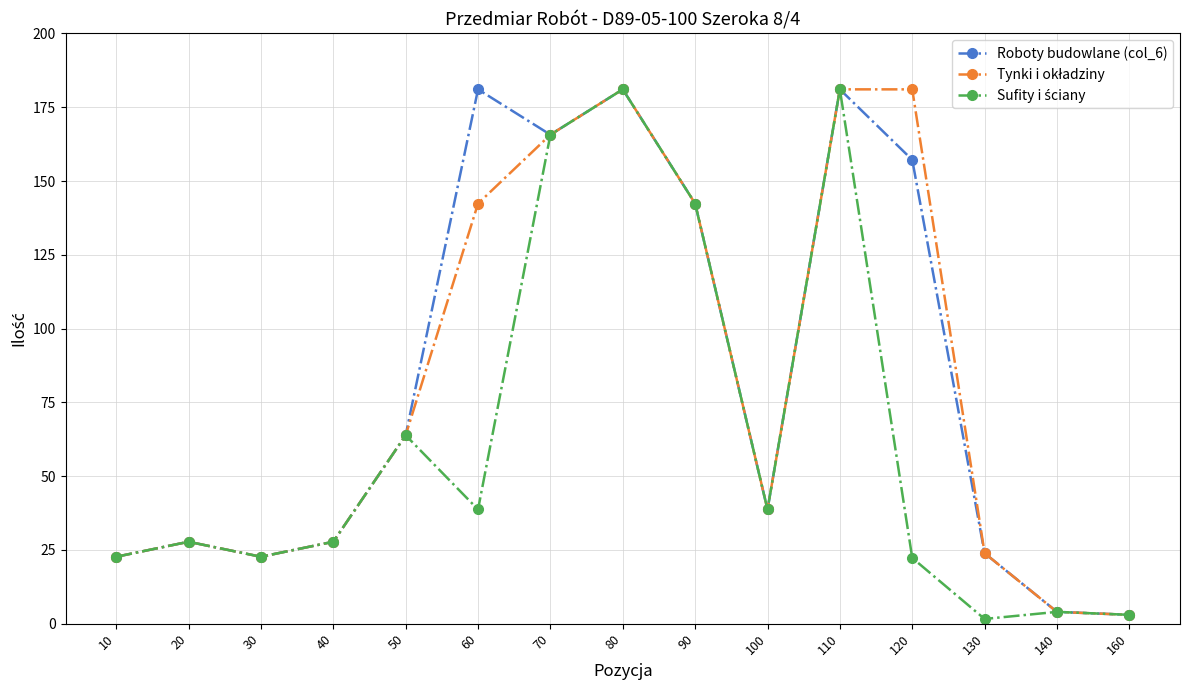

True or false: Roboty budowlane (col_6) has a value of 241.7 at 110.

False